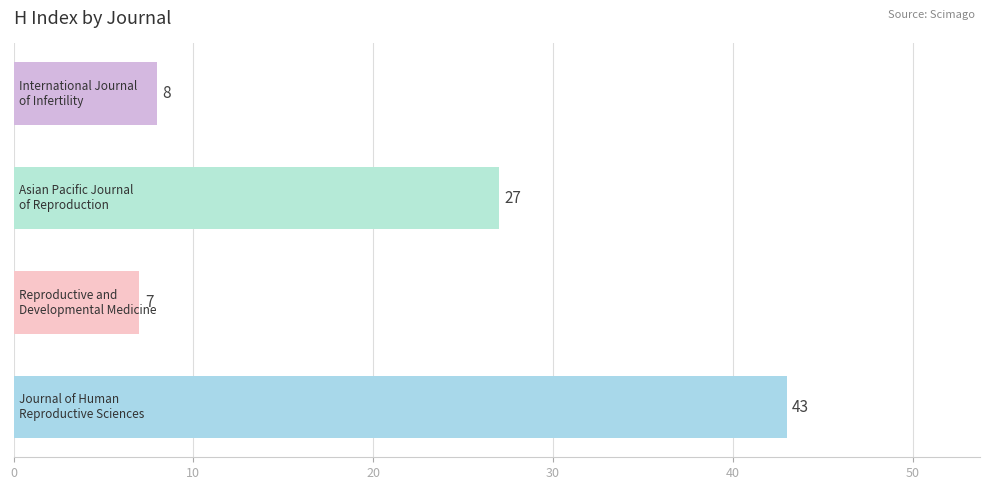

Reading bottom to top, what are all the values shown in this chart?

43	7	27	8